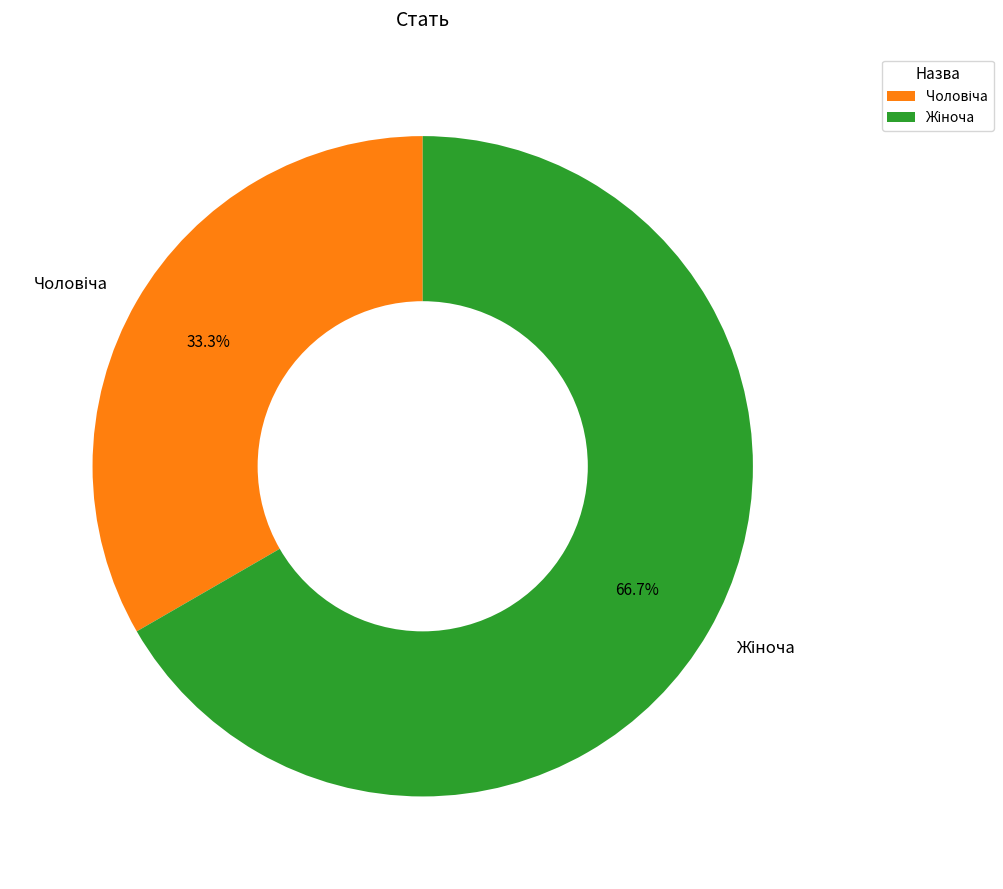

Is there a majority slice in this chart?

Yes